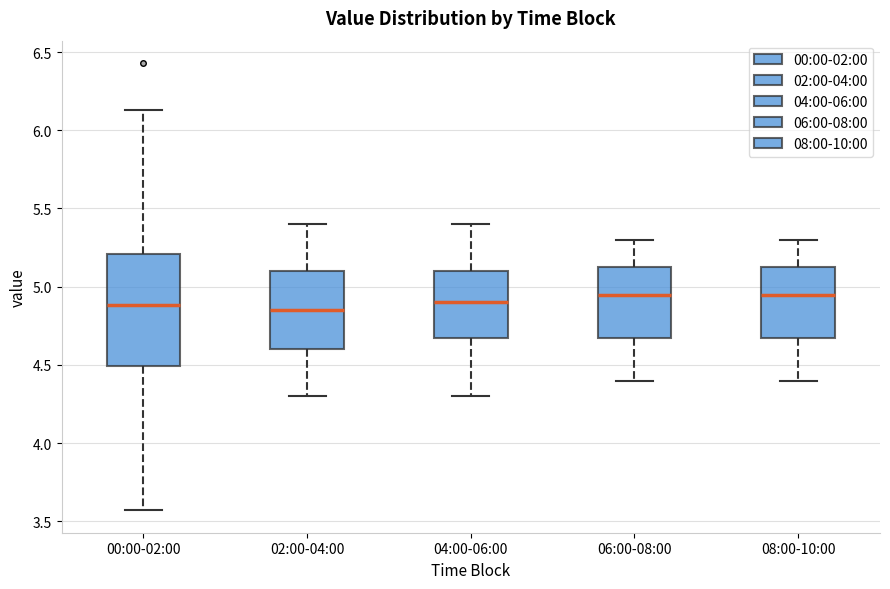

Where does the lower whisker of the box for 08:00-10:00 end on the y-axis? The values are not printed on the chart, so give them approximately, as read against the axis.

4.40